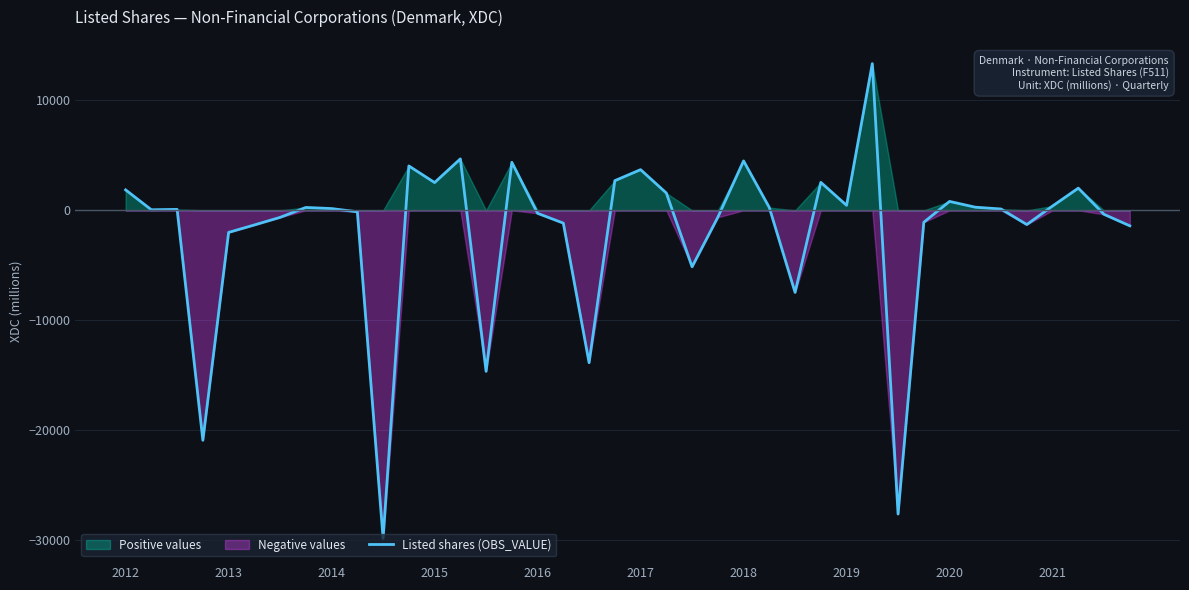

What is the maximum value for Listed shares (OBS_VALUE)?

13344